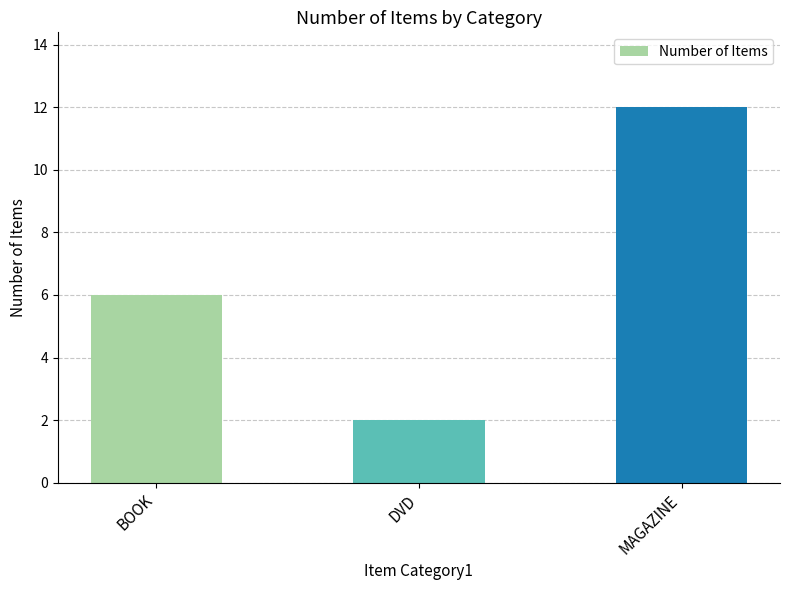

True or false: the data shows 12 at MAGAZINE.

True